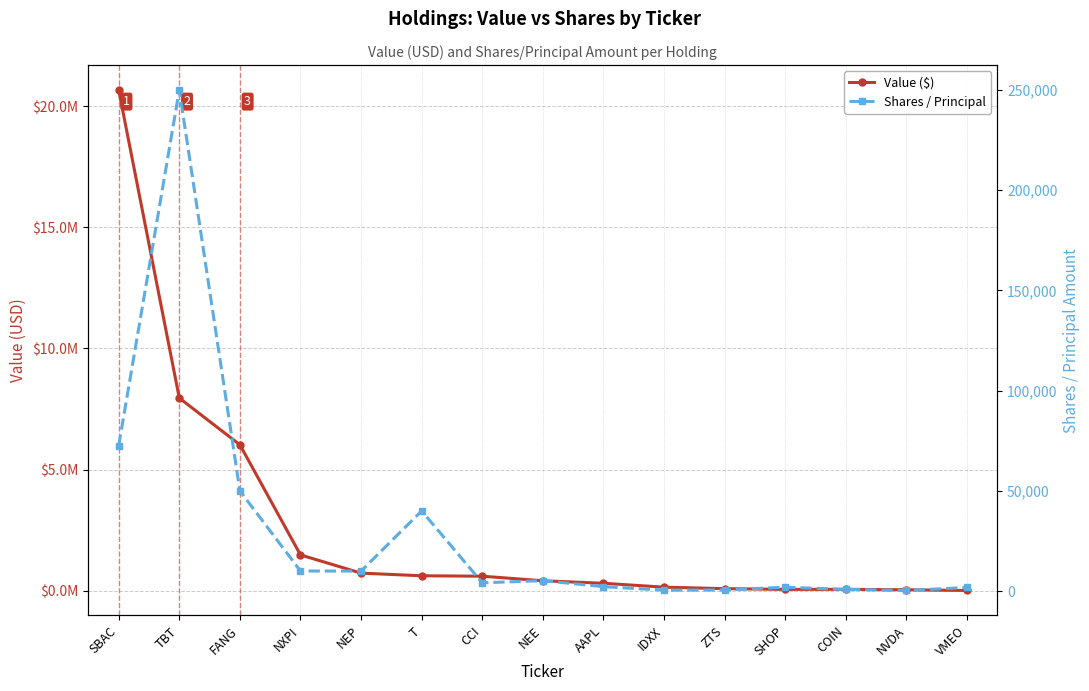

What is the difference between the highest and lowest values at TBT?

7703000